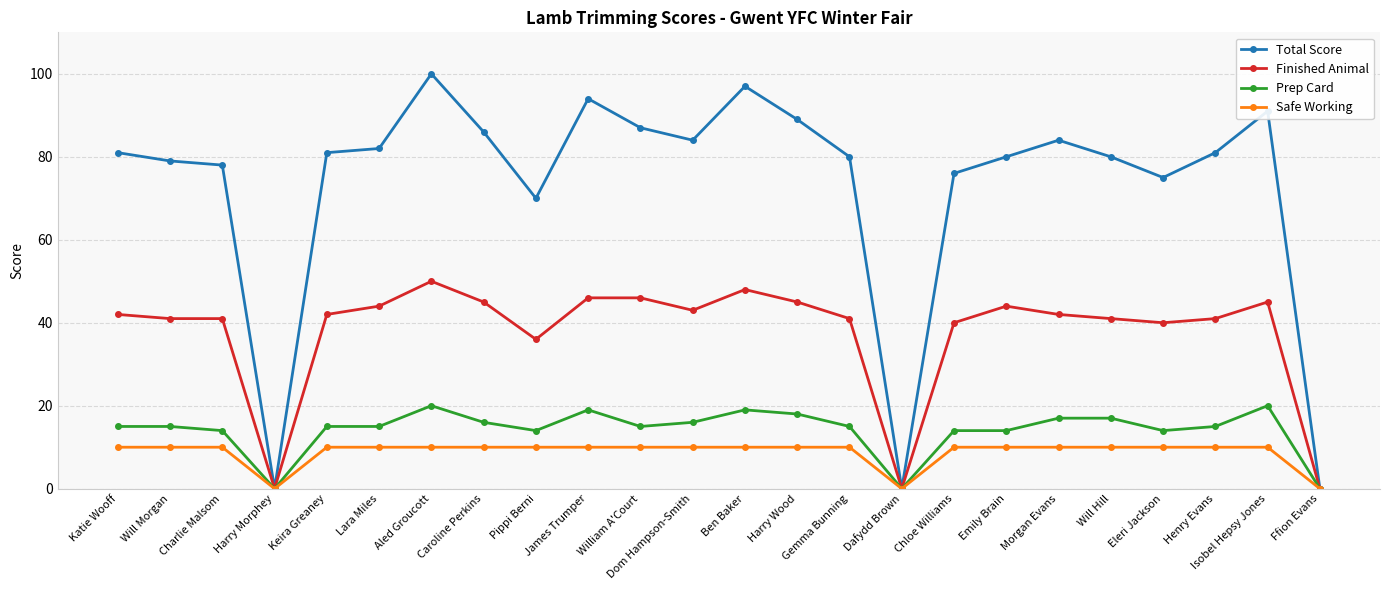

Reading left to right, list all the values displayed in this chart.

Total Score: 81	79	78	0	81	82	100	86	70	94	87	84	97	89	80	0	76	80	84	80	75	81	91	0
Finished Animal: 42	41	41	0	42	44	50	45	36	46	46	43	48	45	41	0	40	44	42	41	40	41	45	0
Prep Card: 15	15	14	0	15	15	20	16	14	19	15	16	19	18	15	0	14	14	17	17	14	15	20	0
Safe Working: 10	10	10	0	10	10	10	10	10	10	10	10	10	10	10	0	10	10	10	10	10	10	10	0